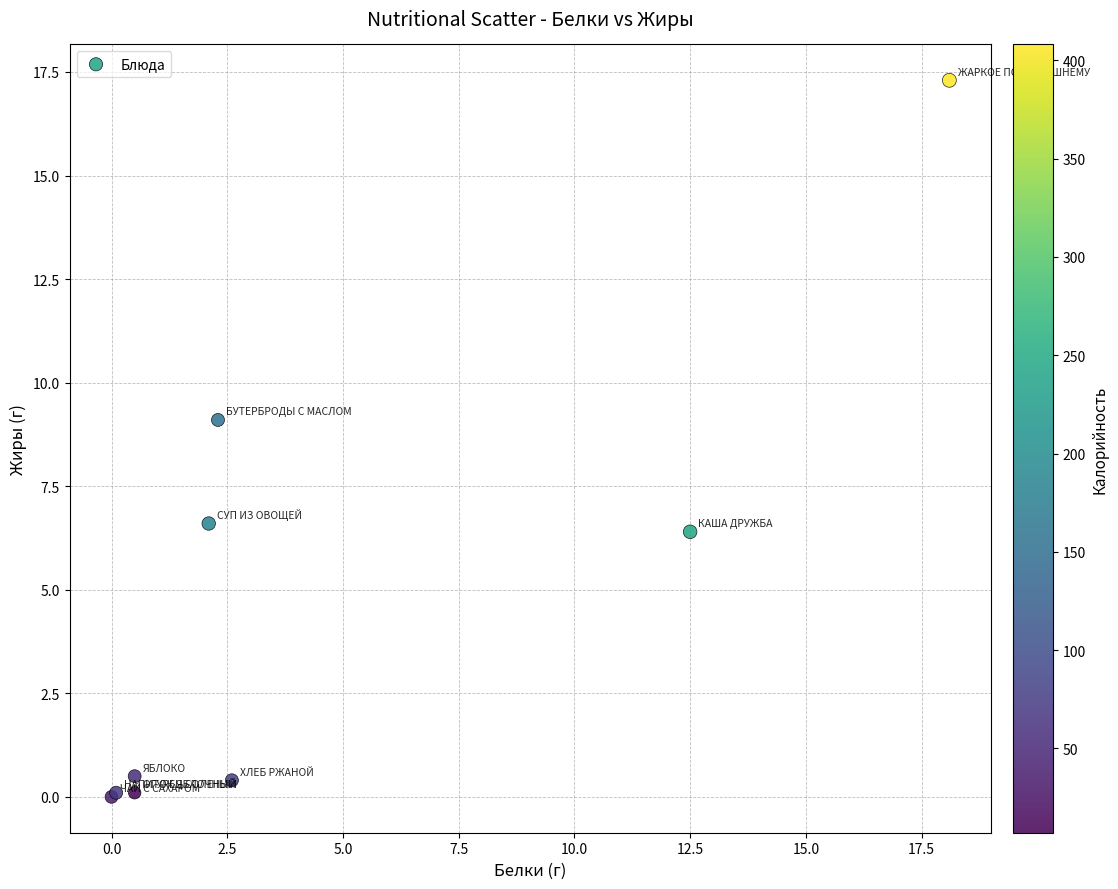

What Y value in the scatter plot is closest to 8?

9.1